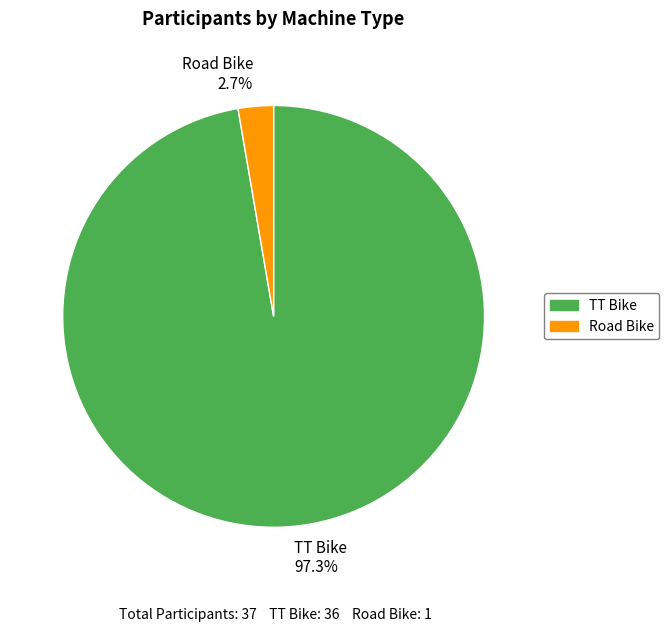

How much of the chart is everything except TT Bike?

2.7%